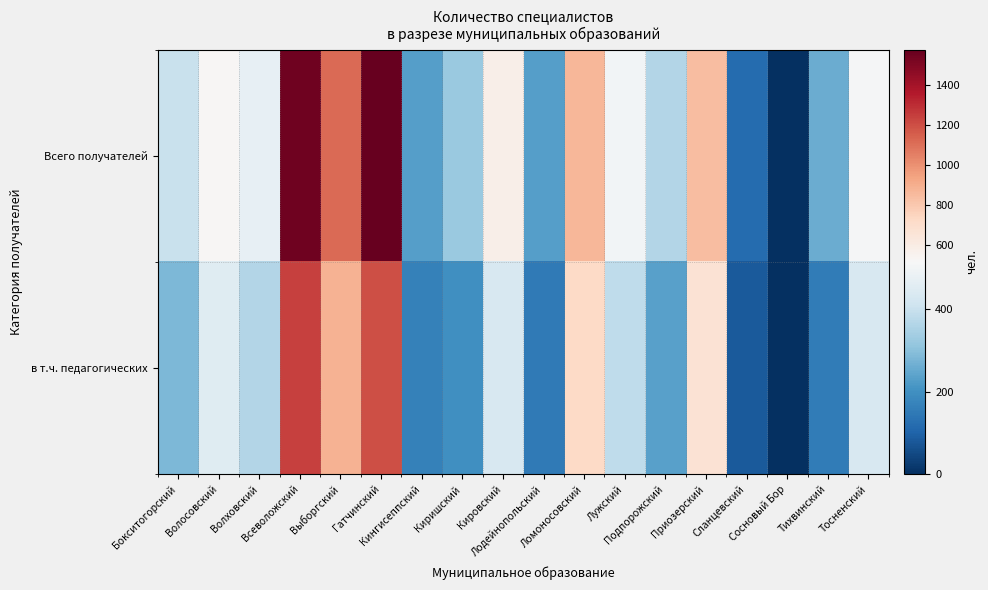

How many data points does each series have?

18